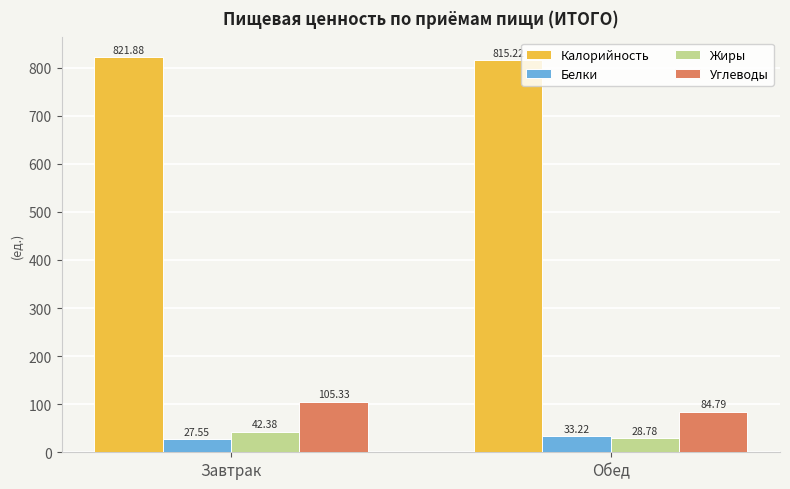

At which category does the chart reach its peak across all series?

Завтрак